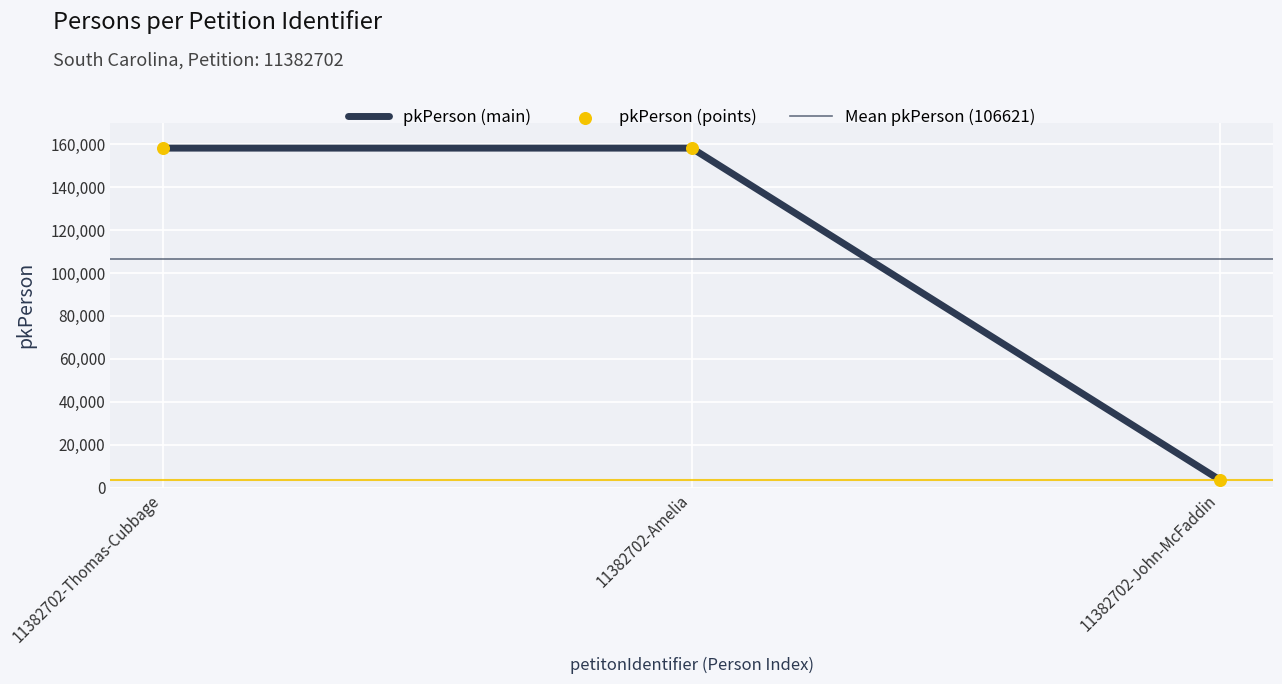

Approximately how many times larger is the value at 11382702-Thomas-Cubbage compared to 11382702-Amelia?

1.0